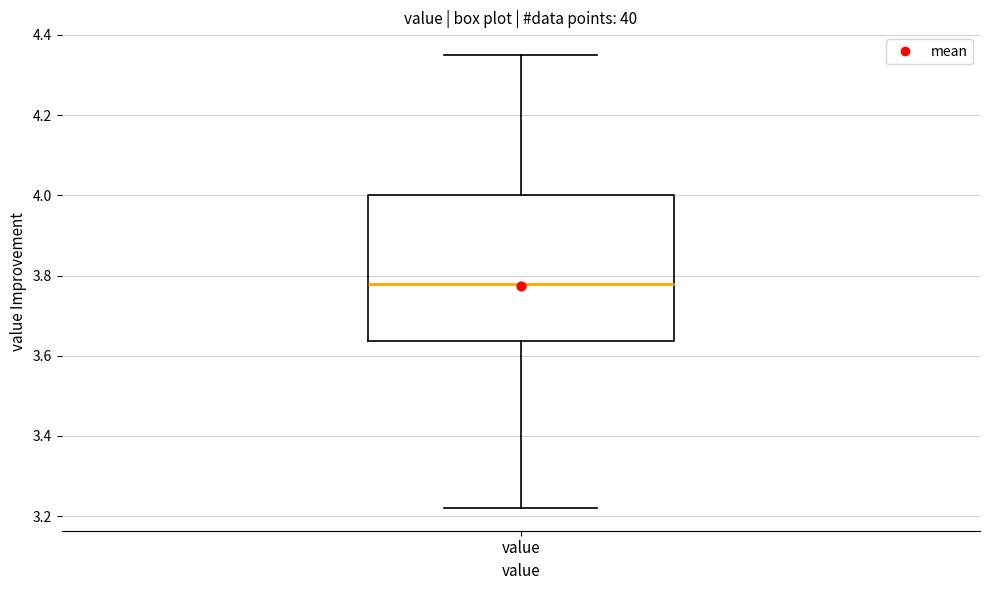

Transcribe this box plot: give where the median line is, the range the box spans, and where the two whiskers end, as read against the y-axis. The values are not printed on the chart, so give them approximately, as read against the axis.

median 3.78, box 3.64 to 4.00, whiskers 3.22 to 4.36